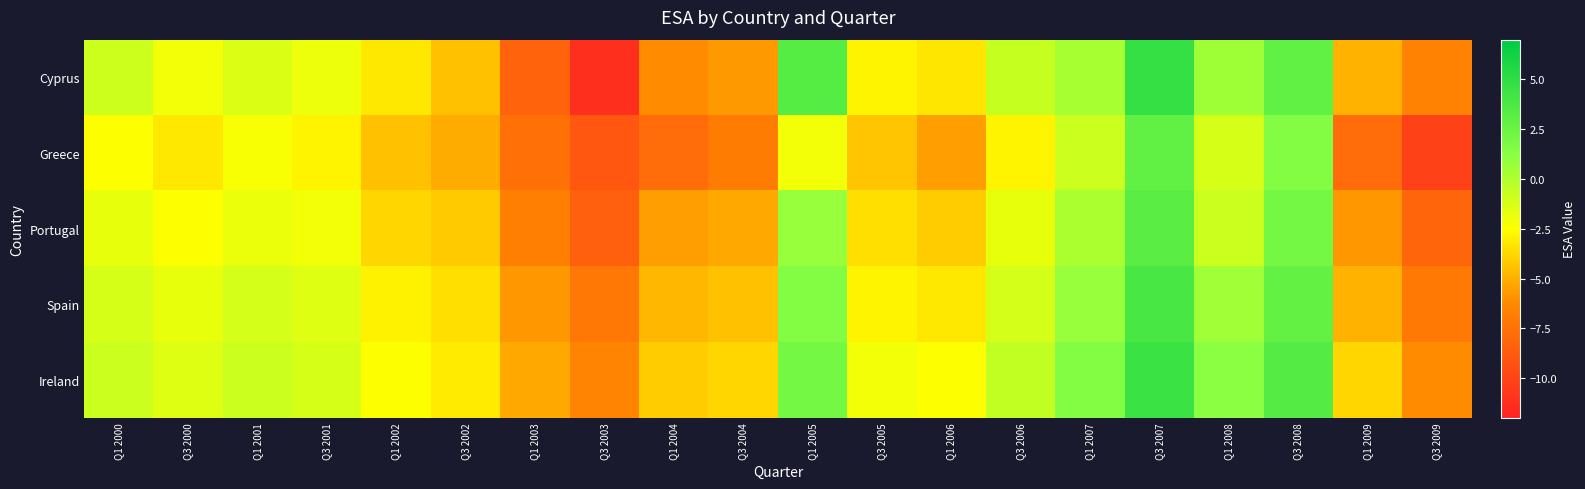

Rank the series at Q1 2008 from highest to lowest value.

Ireland, Cyprus, Spain, Portugal, Greece